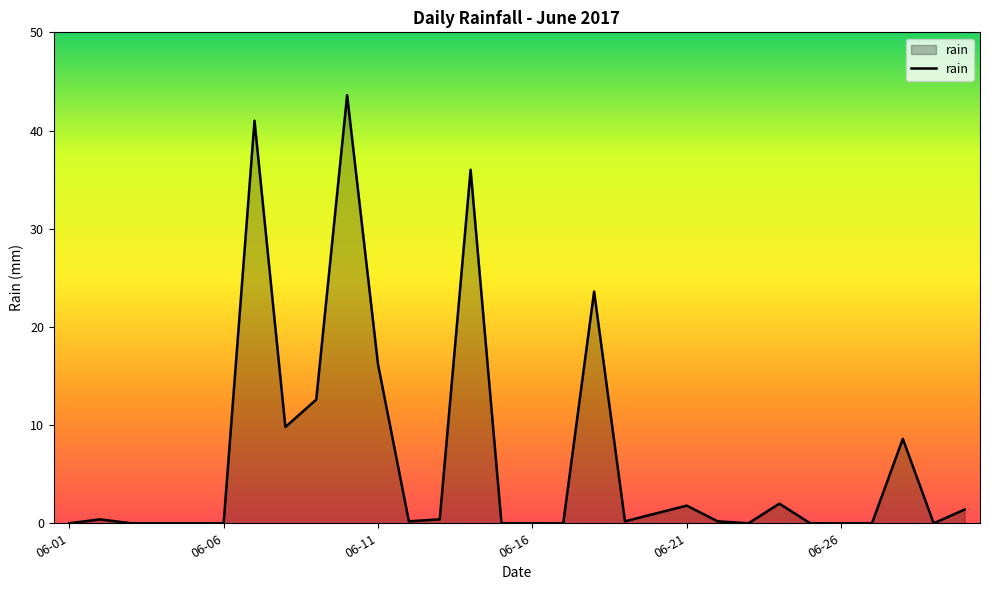

What is the greatest value displayed?

43.6